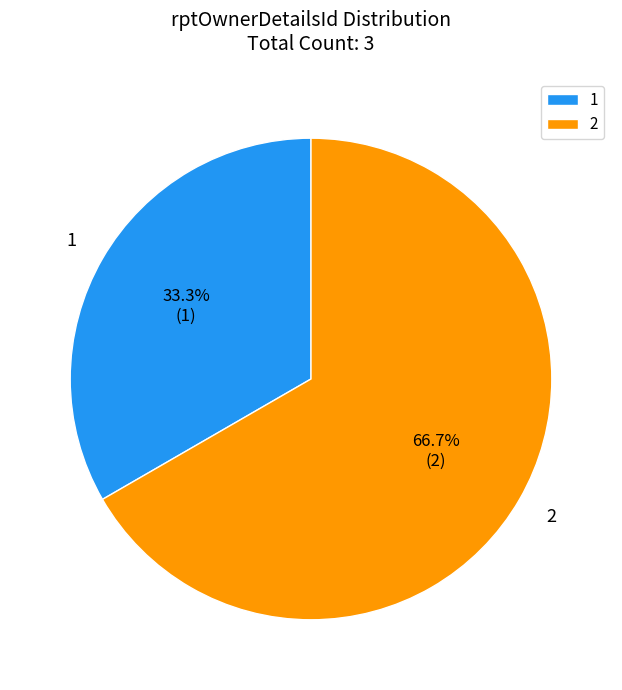

What is the majority slice?

2